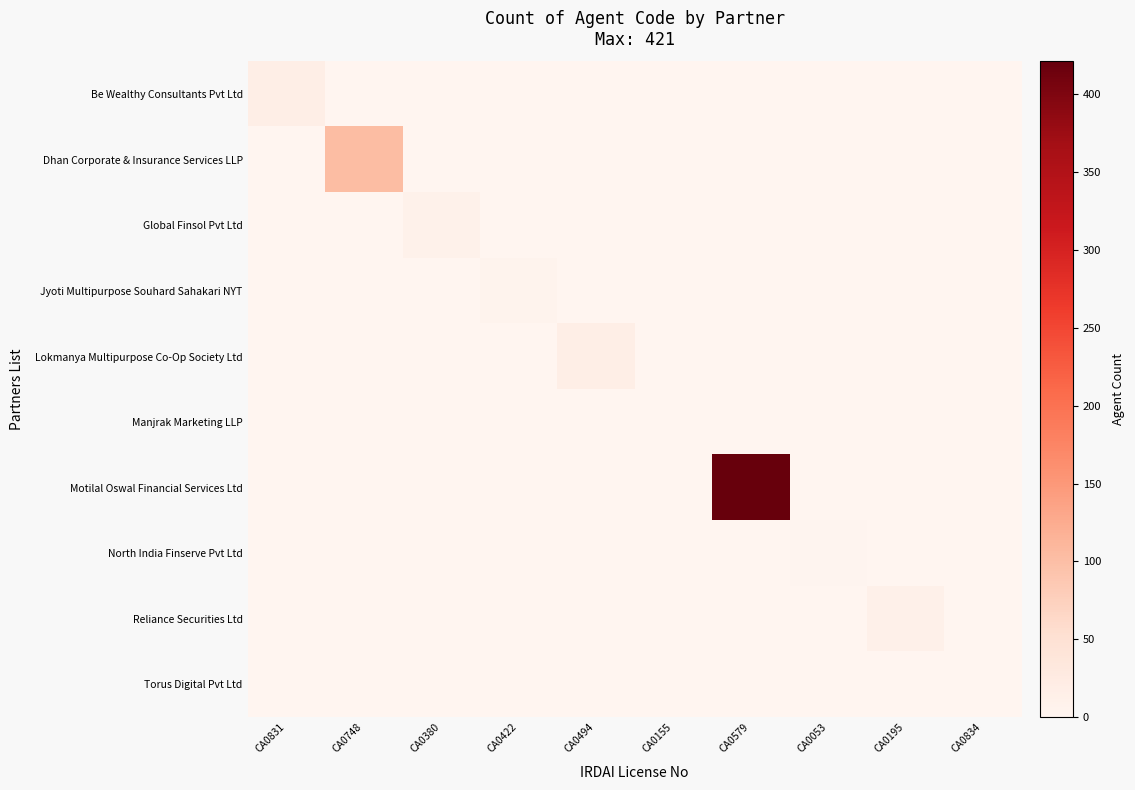

What is the spread (max minus min) of values at CA0494?

17